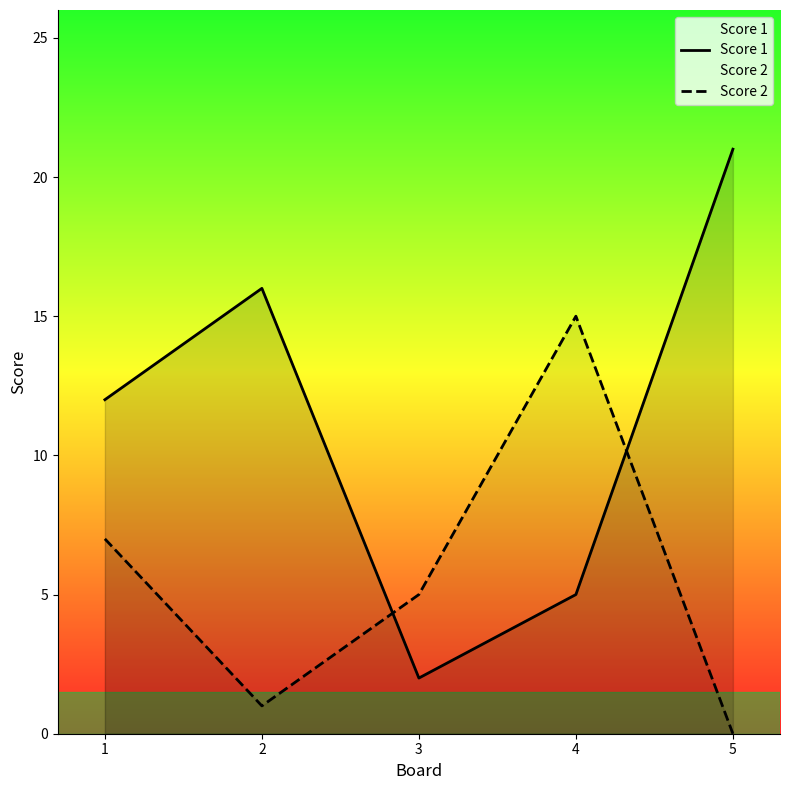

How many interior local valleys does the Score 2 series have?

1